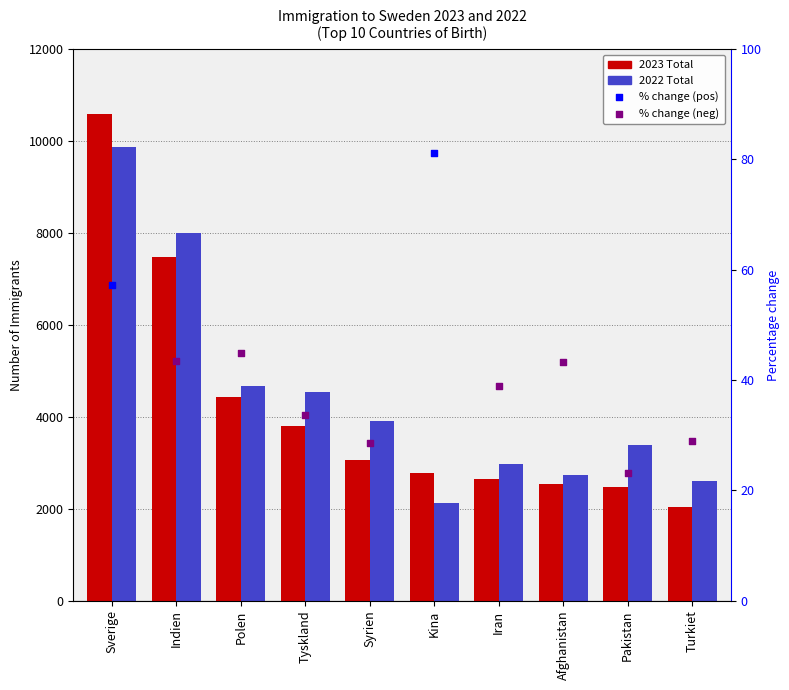

What is the total value across all series at Tyskland?

8328